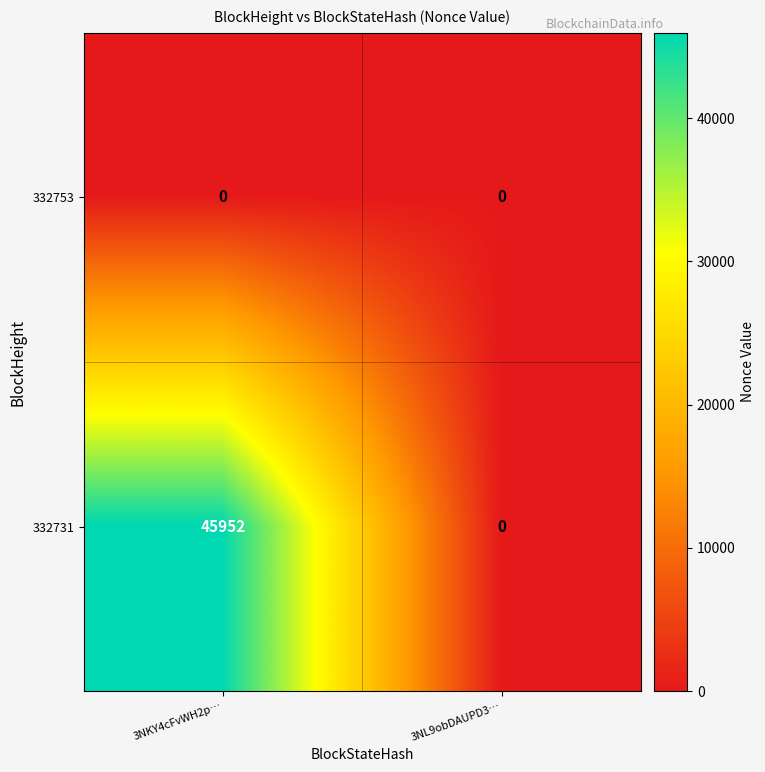

Reading left to right, transcribe all the data shown in this chart.

332753: 0	0
332731: 45952	0